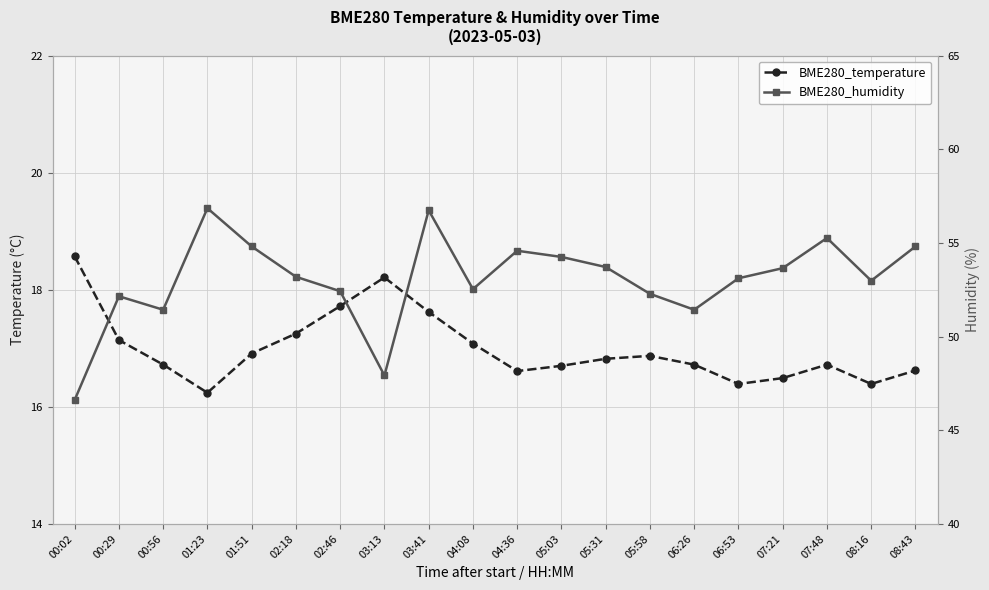

Between 06:26 and 05:03, which is larger?

06:26